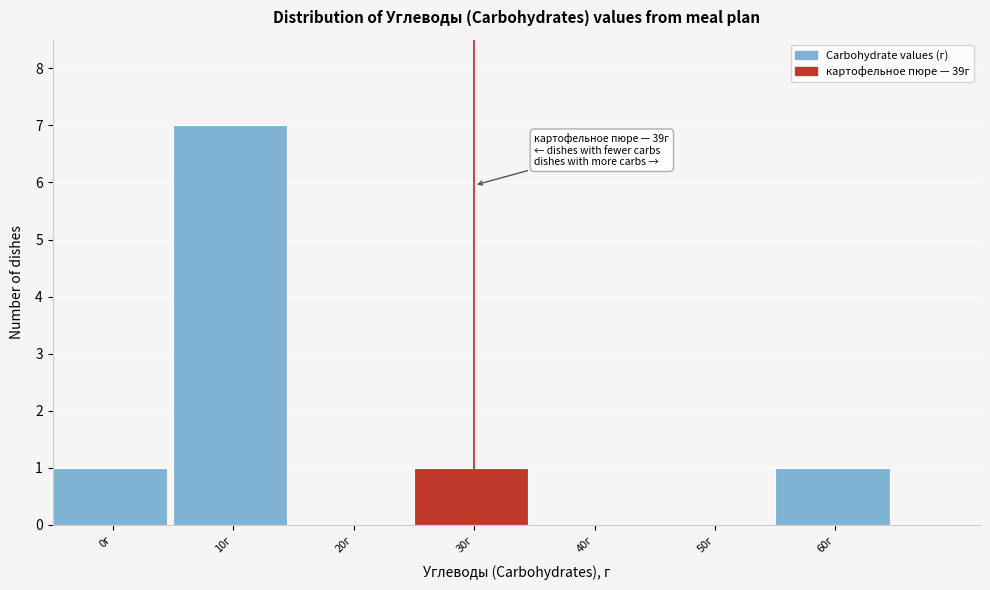

Reading right to left, extract all data points from this chart.

60г=1	50г=0	40г=0	30г=1	20г=0	10г=7	0г=1